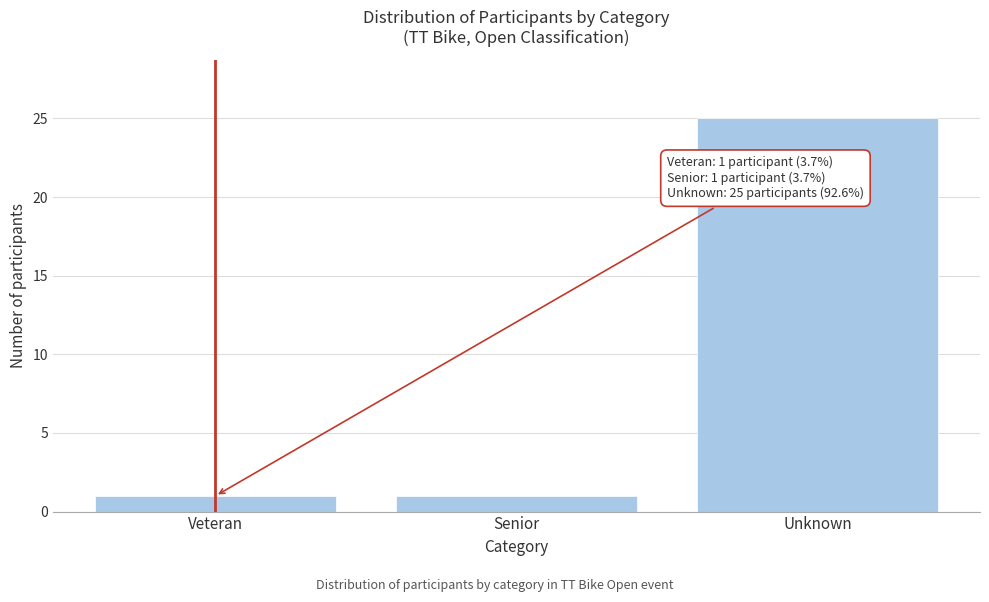

Reading left to right, what are all the values shown in this chart?

Veteran=1	Senior=1	Unknown=25